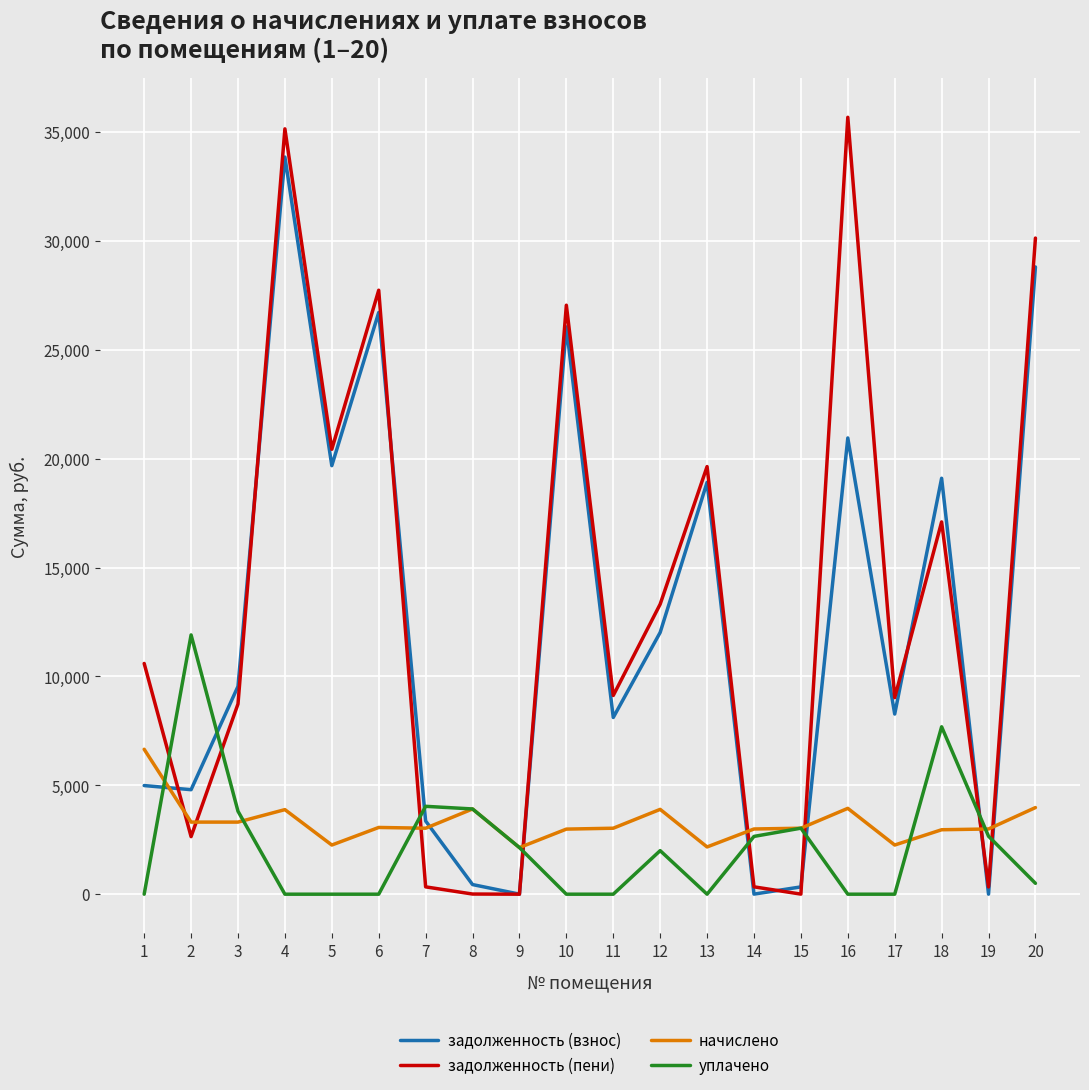

How many categories are shown in the chart?

20